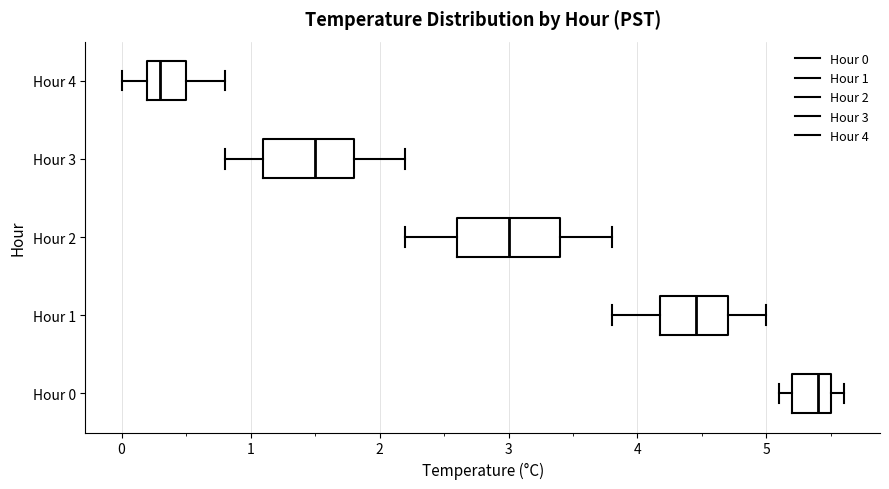

Where does the median line of the box for Hour 2 sit on the x-axis? The values are not printed on the chart, so give them approximately, as read against the axis.

3.0